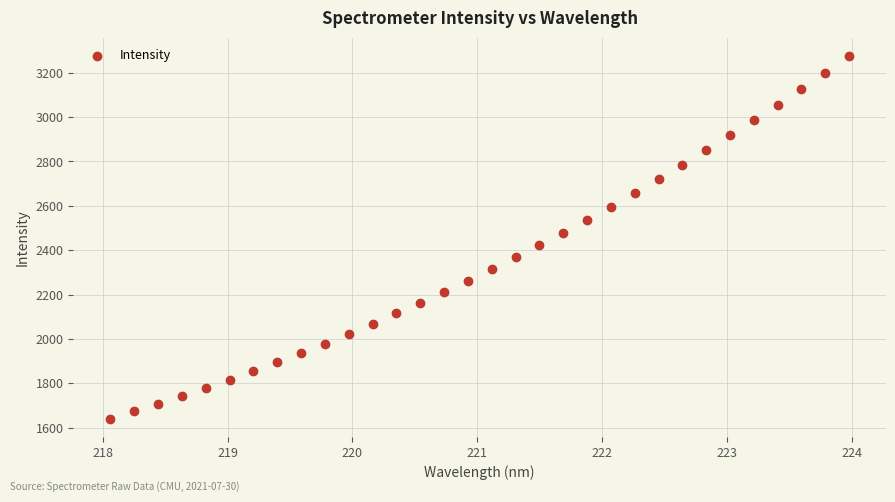

What is the range of X values (max minus min)?

5.9